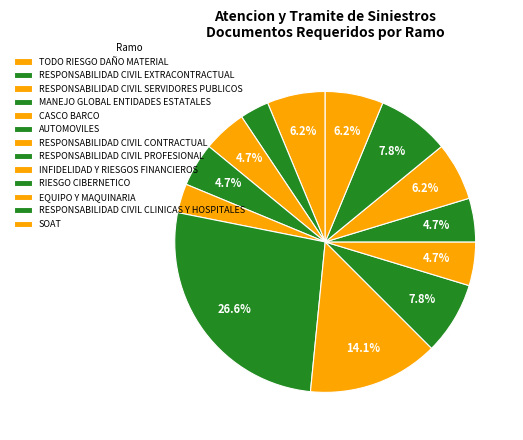

Which has a higher value, INFIDELIDAD Y RIESGOS FINANCIEROS or SOAT?

SOAT